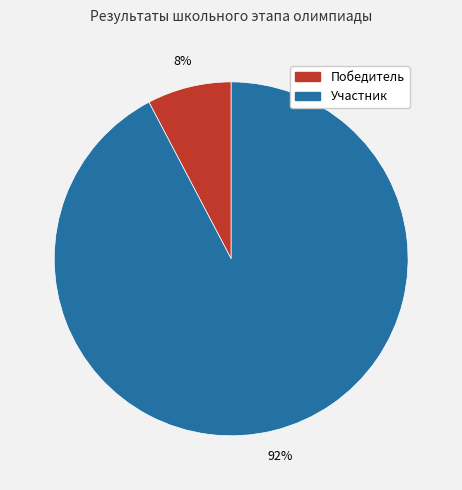

The Победитель slice represents 8% of the pie. True or false?

True